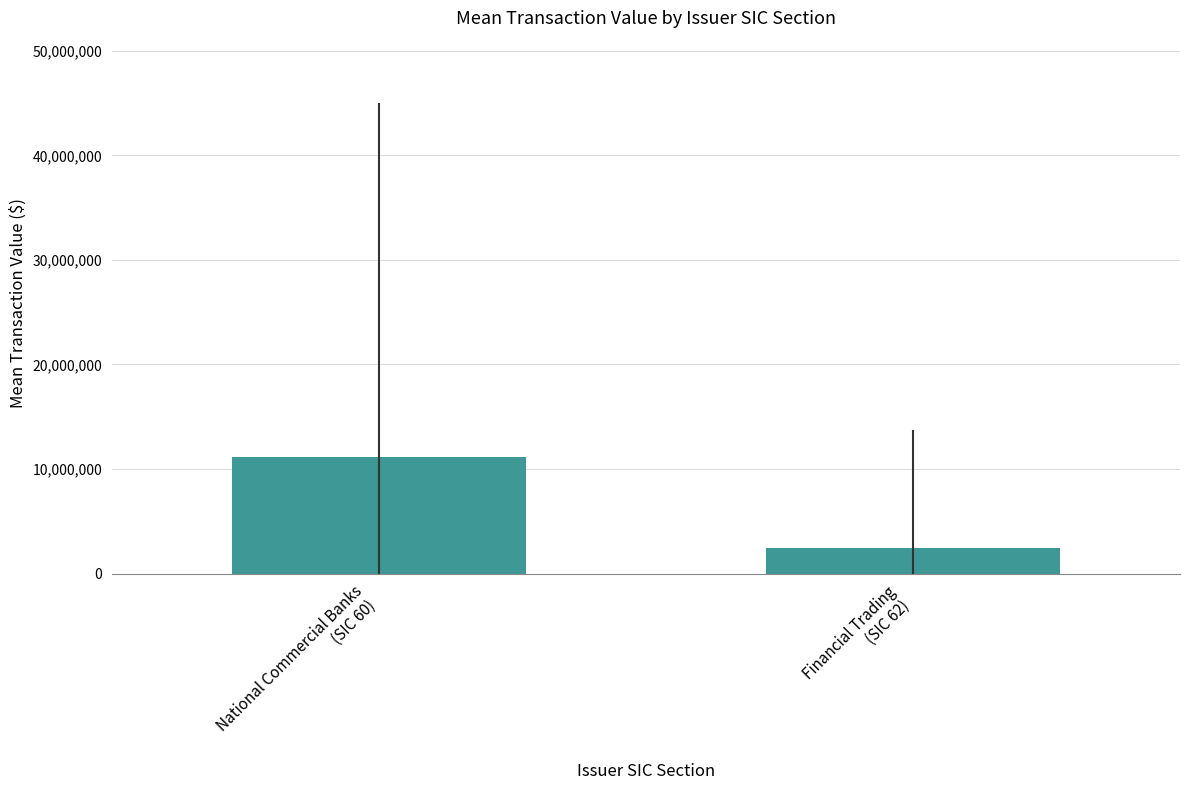

What is the value of the 1st bar from the left?

11172000.4